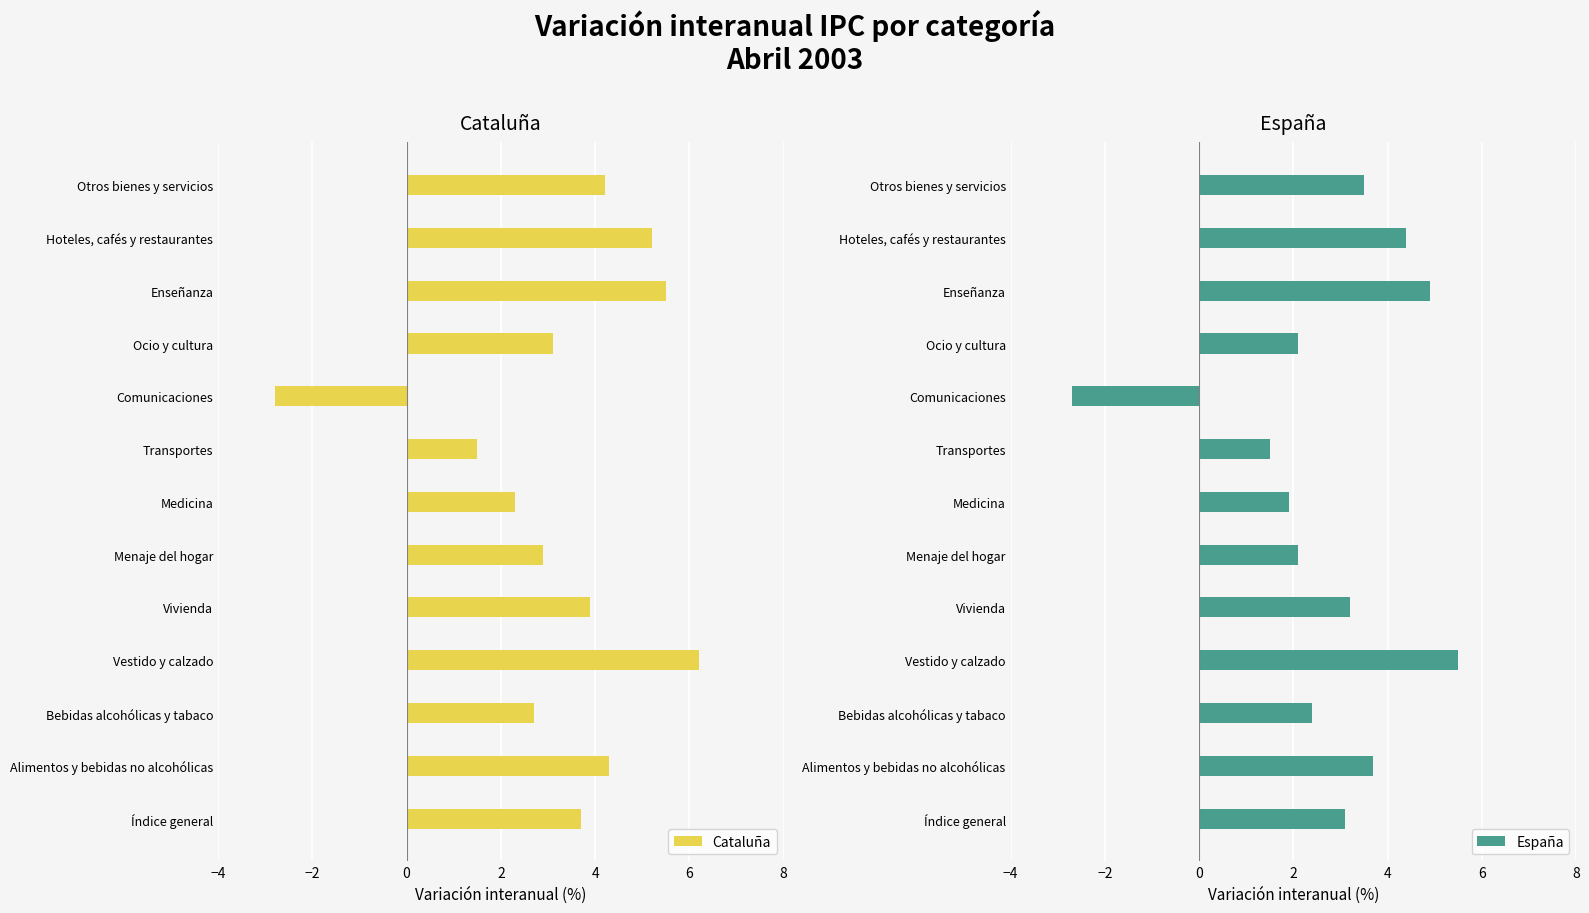

Which series has the largest total across all categories?

Cataluña